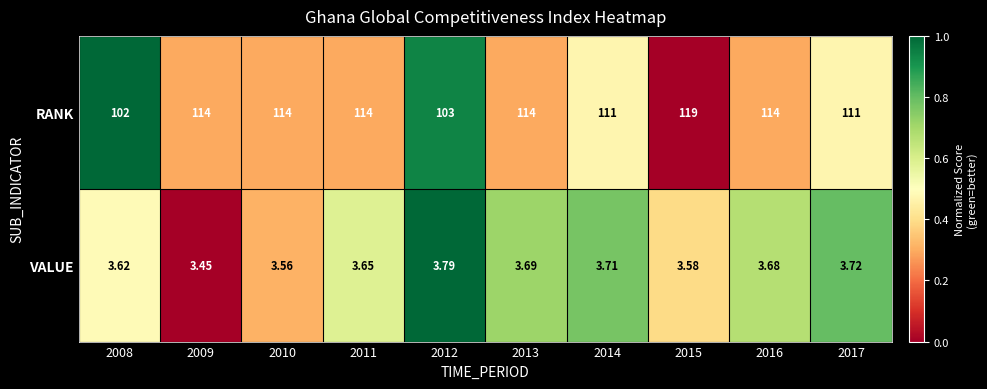

Is the value of RANK at 2016 greater than the value of VALUE at 2016?

Yes